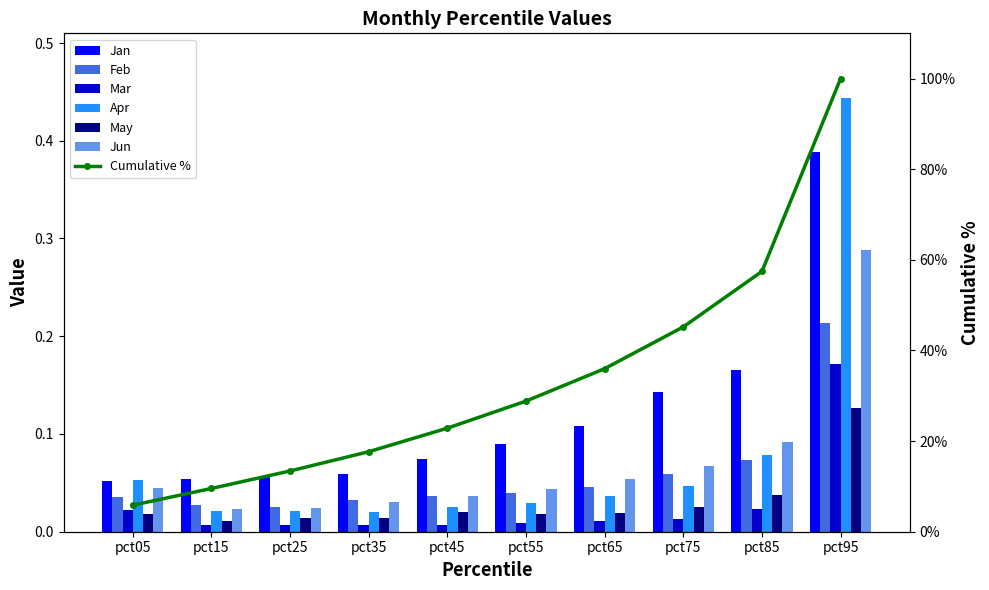

What is the average value of the Feb series?

0.1